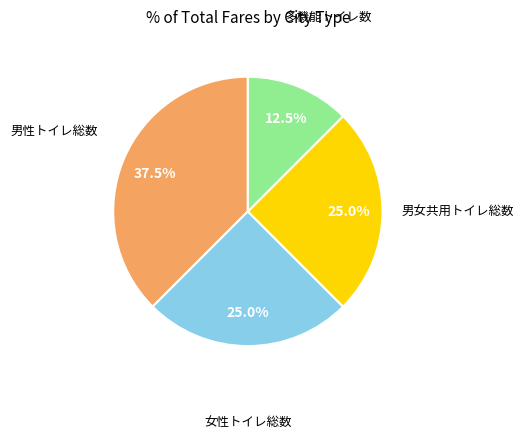

To the nearest percent, what is the difference between the largest and smallest slice percentages?

25%